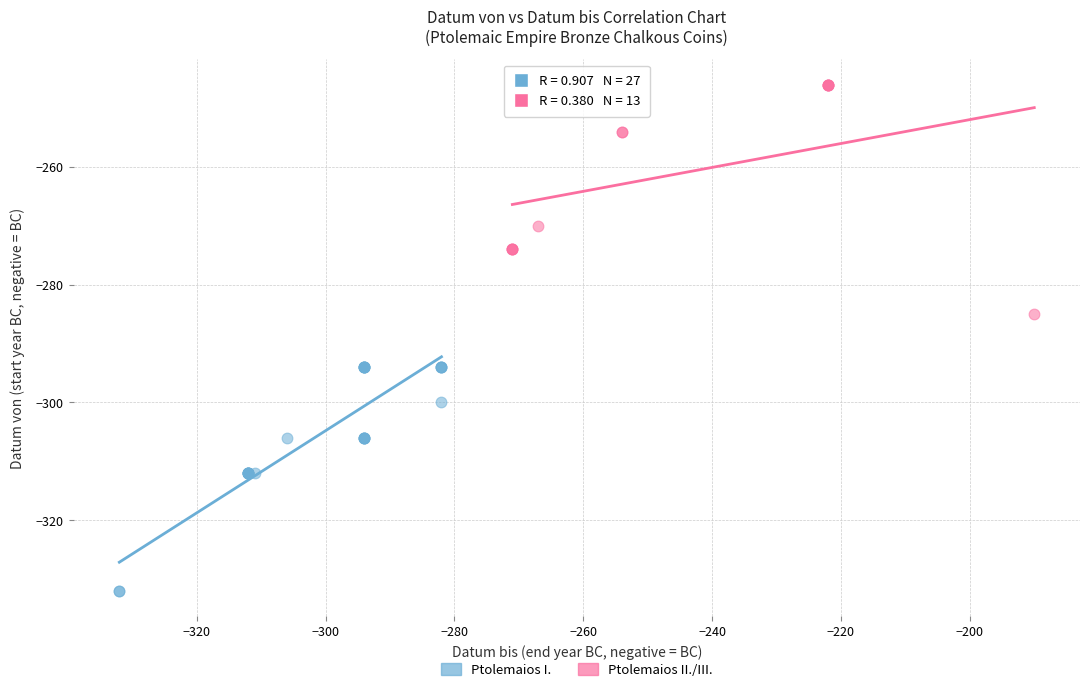

What are all the series names shown in the legend?

Ptolemaios I., Ptolemaios II./III.